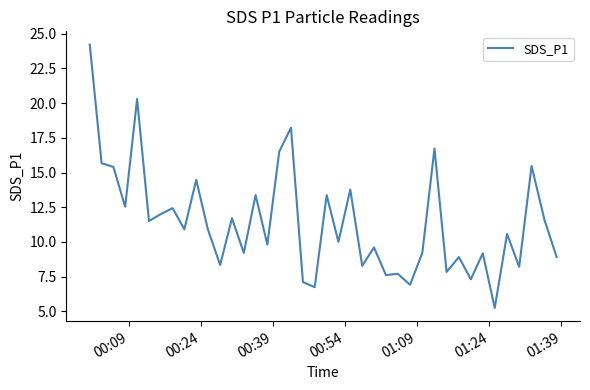

What is the difference between the maximum and minimum values?

19.0